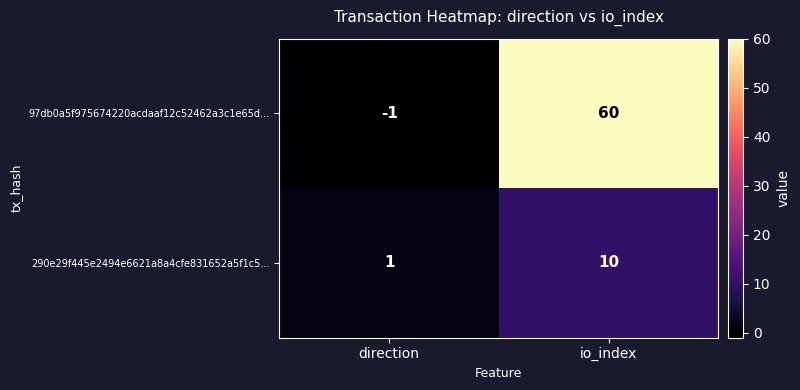

Where is 97db0a5f975674220acdaaf12c52462a3c1e65d... nearest to the value 29?

direction